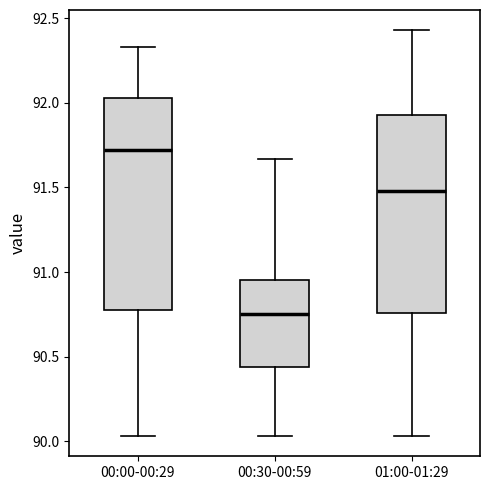

Reading left to right, transcribe this box plot: for each box, give where its median line is, the range the box spans, and where its two whiskers end, as read against the y-axis. The values are not printed on the chart, so give them approximately, as read against the axis.

00:00-00:29: median 91.70, box 90.80 to 92.05, whiskers 90.05 to 92.35
00:30-00:59: median 90.75, box 90.45 to 90.95, whiskers 90.05 to 91.65
01:00-01:29: median 91.50, box 90.75 to 91.95, whiskers 90.05 to 92.45